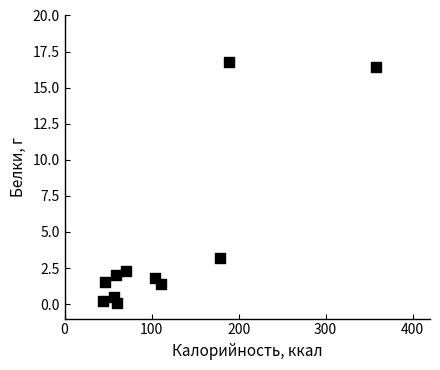

What Y value in the scatter plot is closest to 8?

3.2